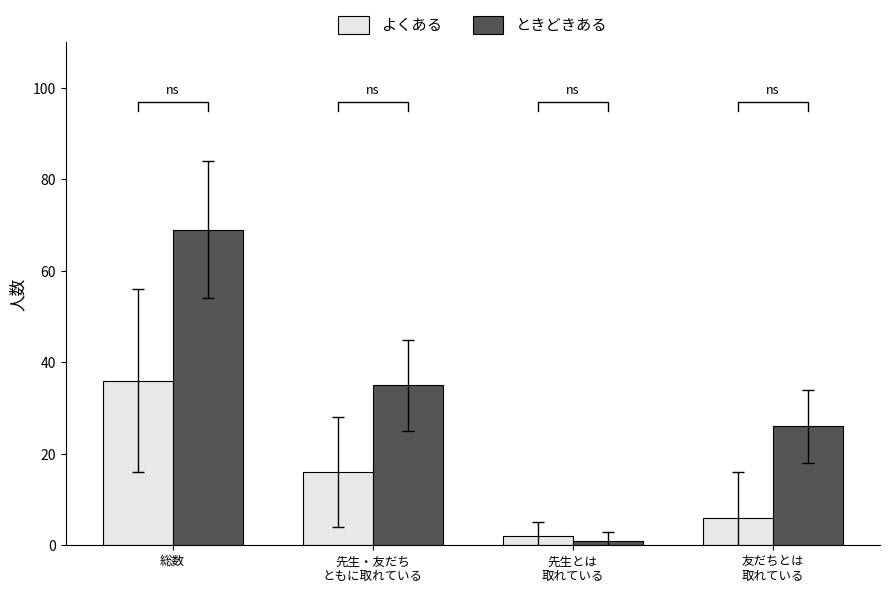

What is the sum of the よくある values at 友だちとは
取れている and 総数?

42